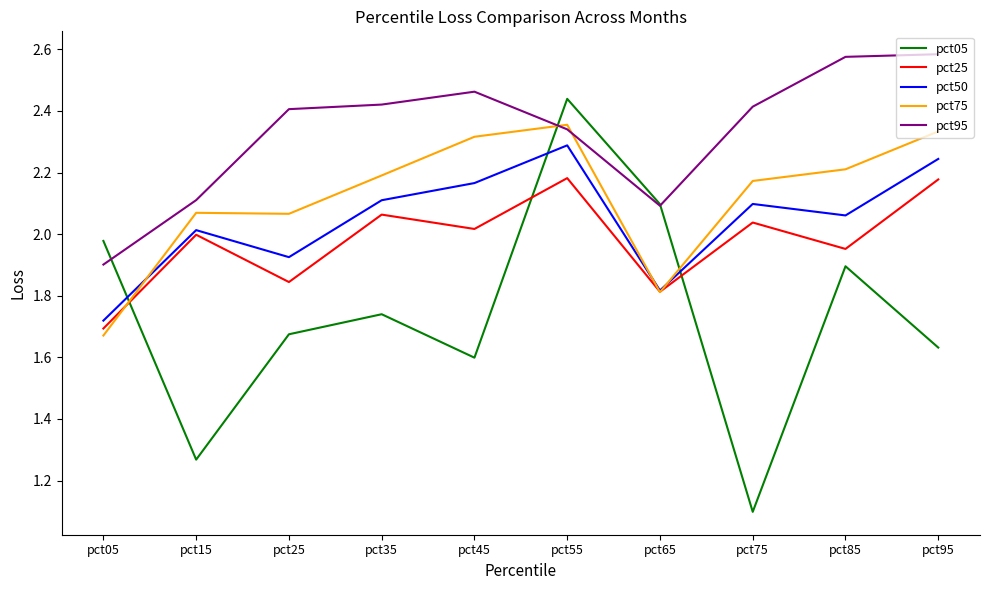

How many lines are shown in the chart?

5